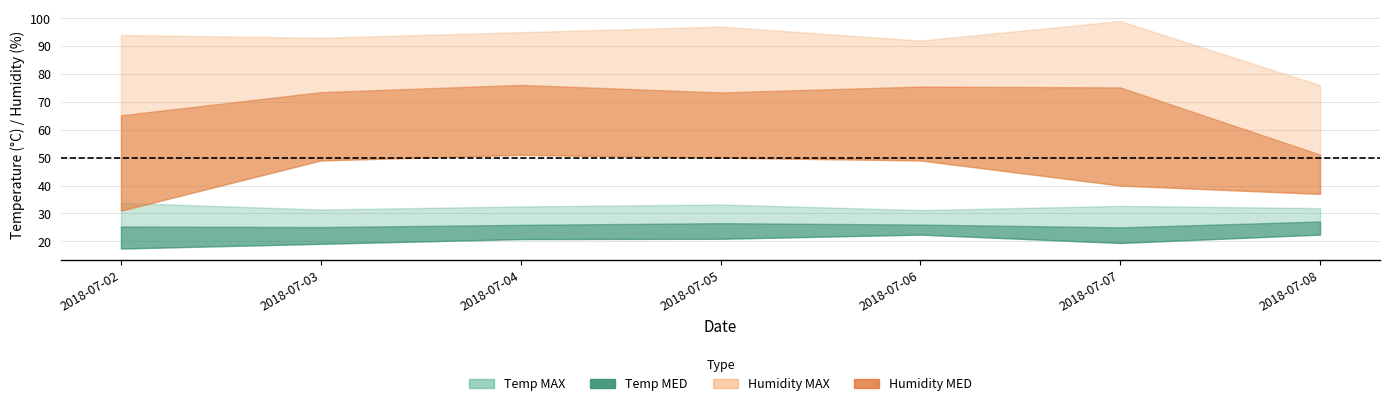

Reading left to right, list all the values displayed in this chart.

Temp MAX: 33.8	31.4	32.5	33.2	31.2	32.7	31.9
Temp MED: 25.3	25.1	25.9	26.5	26.0	25.0	27.1
Temp MIN: 17.4	19.1	20.8	20.9	22.4	19.4	22.4
Humidity MAX: 94.0	93.0	95.0	97.0	92.0	99.0	76.0
Humidity MED: 65.2	73.5	76.1	73.4	75.5	75.2	51.1
Humidity MIN: 31.0	49.0	51.0	50.0	49.0	40.0	37.0